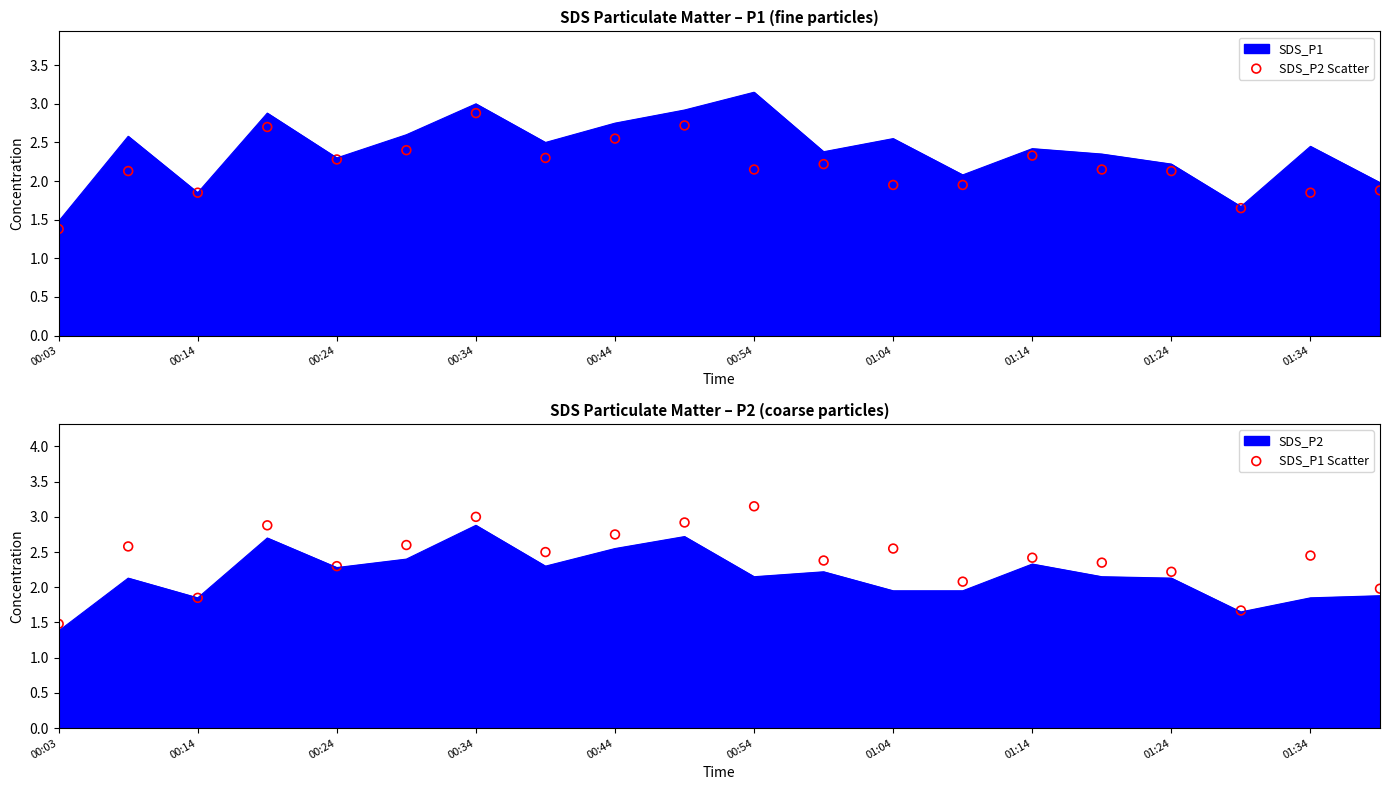

Which series has the widest spread of Y values?

SDS_P1 Scatter